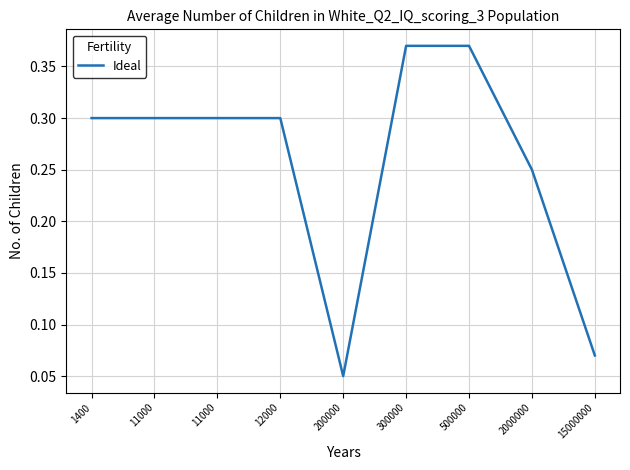

How many lines are shown in the chart?

1